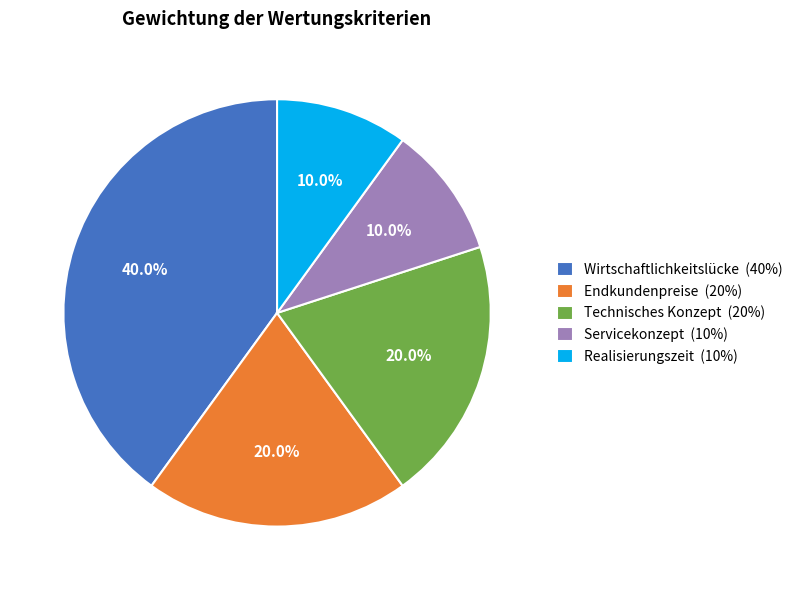

How many slices are in this pie chart?

5